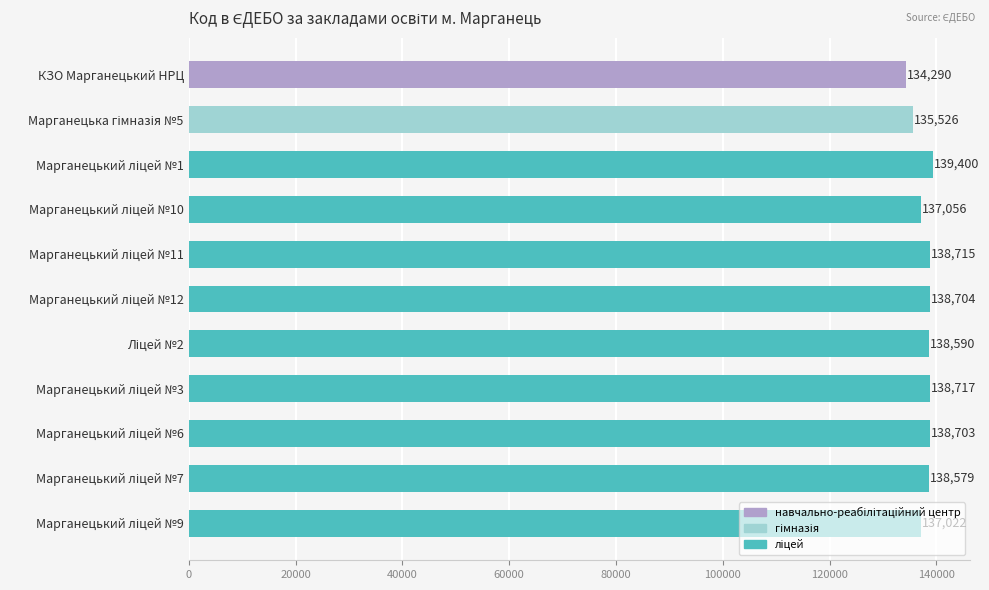

What is the average value?

137755